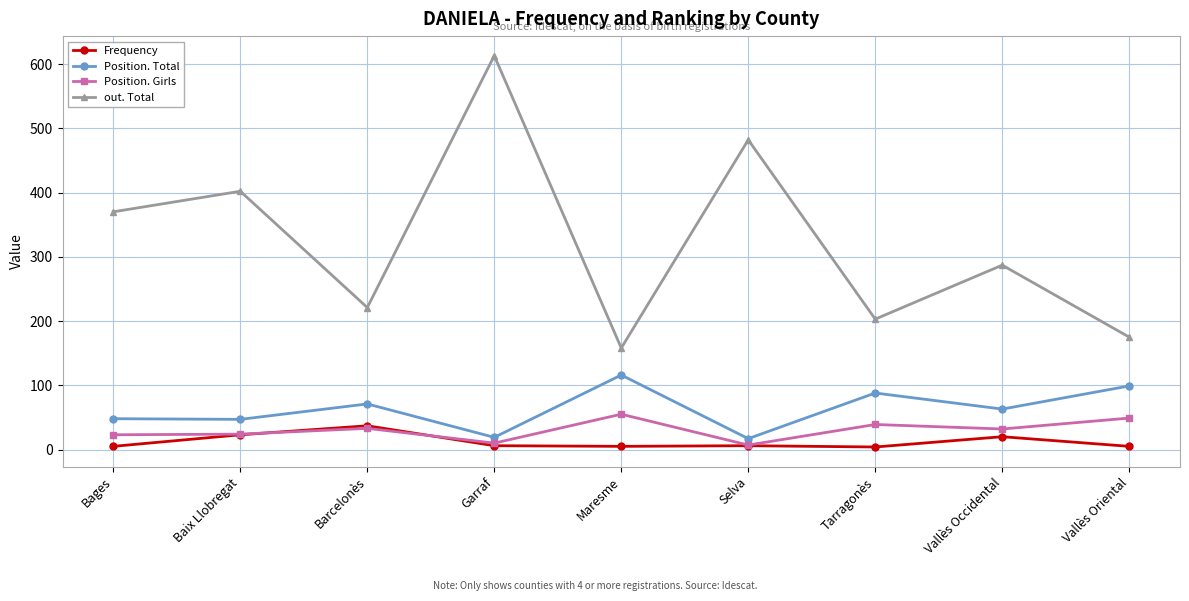

Is the value of Frequency at Maresme greater than the value of Position. Girls at Bages?

No